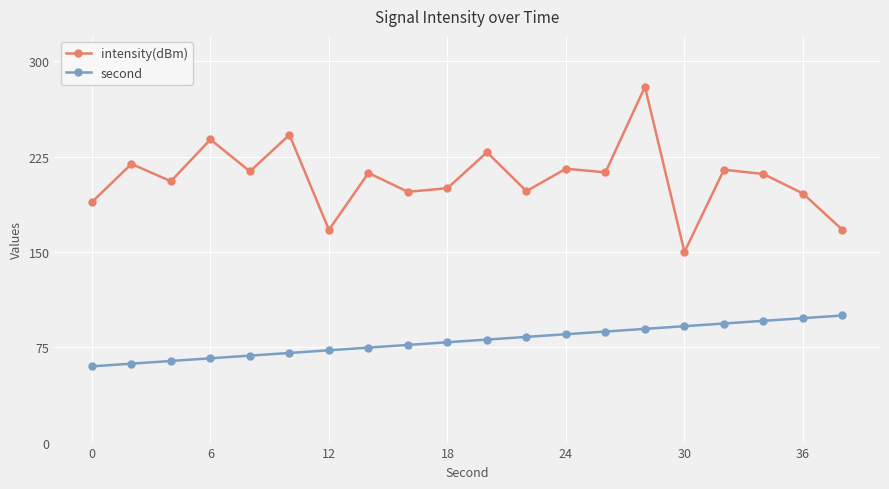

At how many categories does at least one series exceed 123?

20